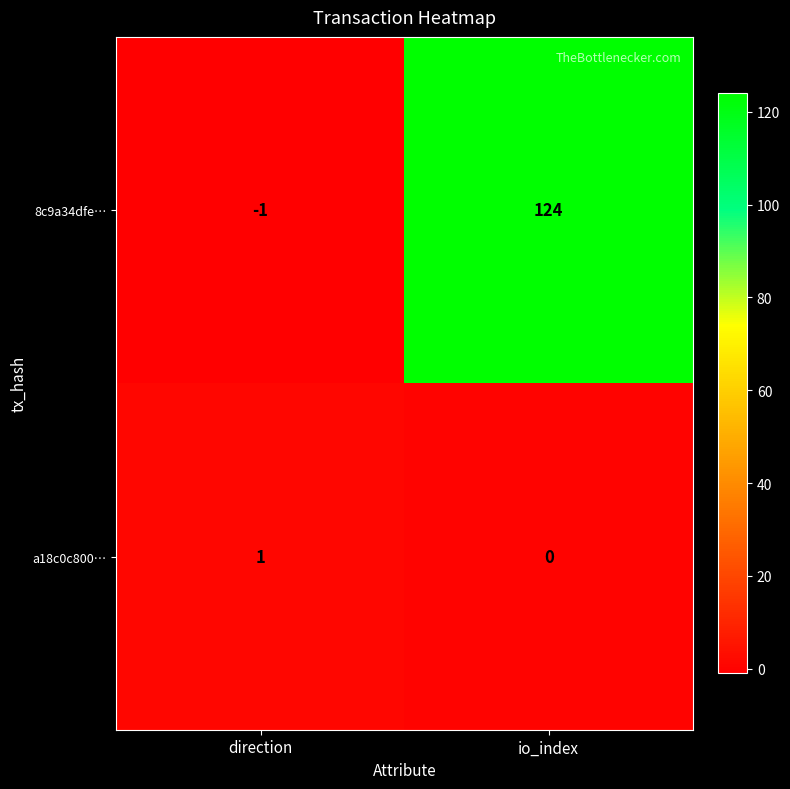

Reading left to right, what are all the values shown in this chart?

8c9a34dfe…: direction=-1	io_index=124
a18c0c800…: direction=1	io_index=0